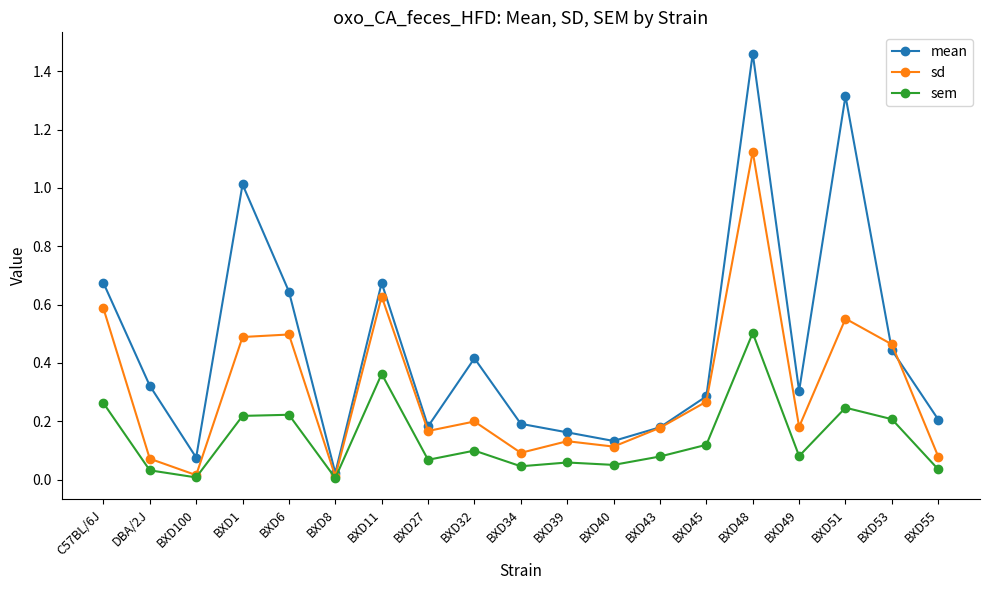

At BXD40, list the series in order from largest to smallest.

mean, sd, sem